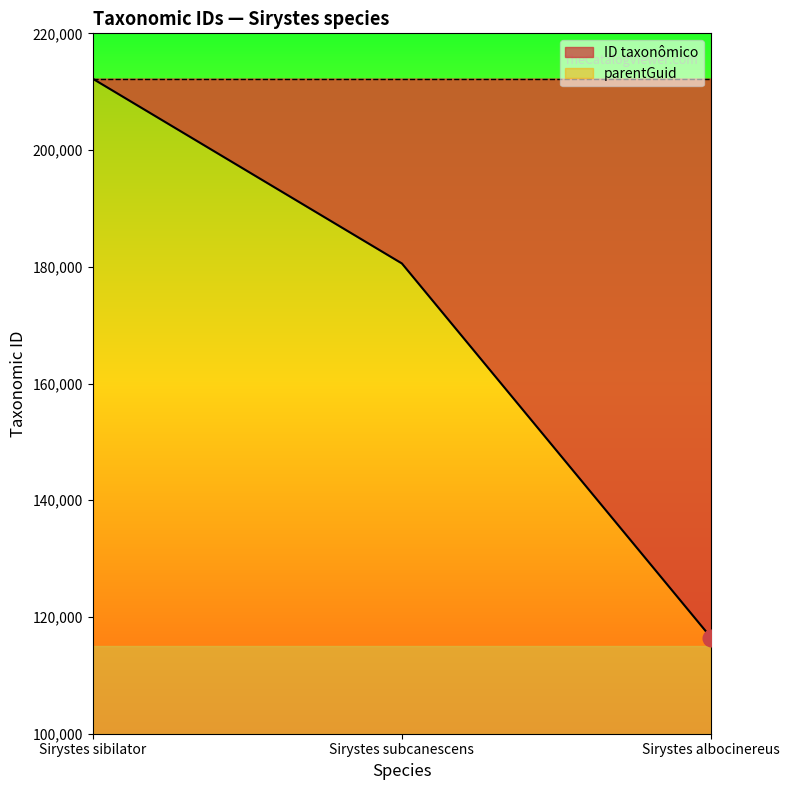

What is the average value?

169756